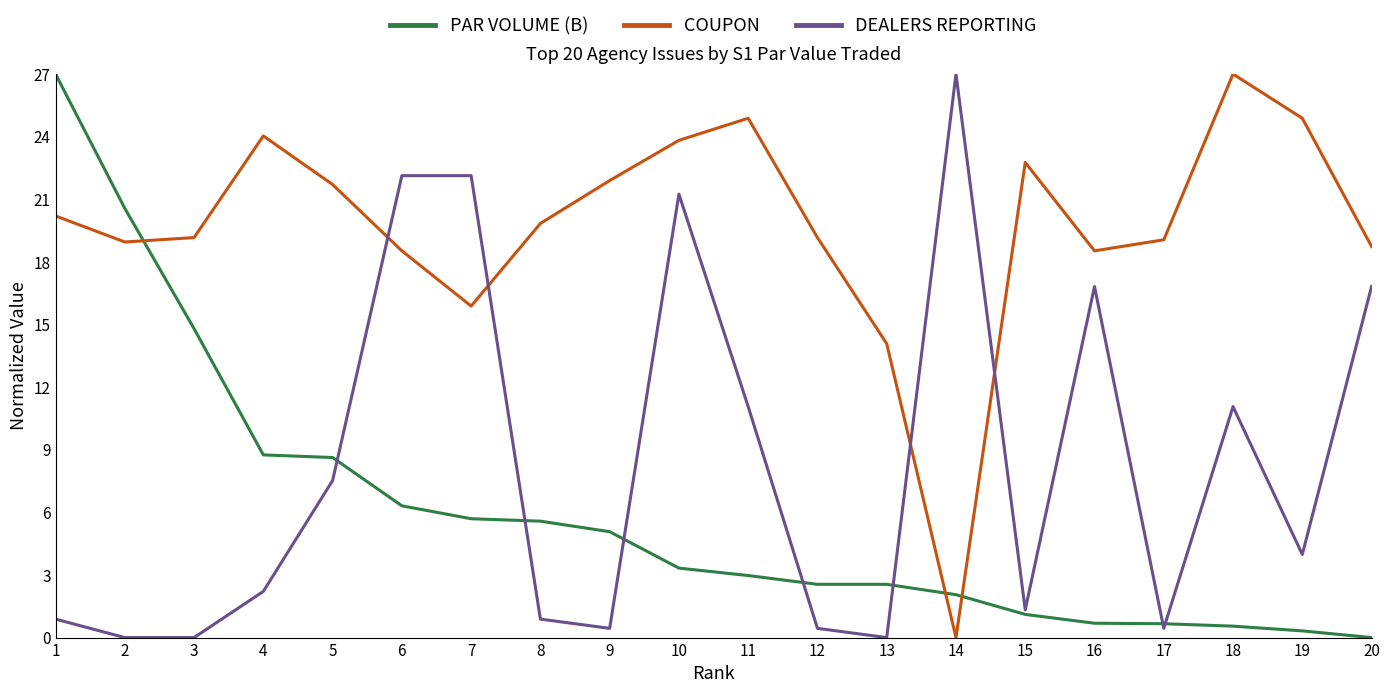

Rank the series by their average value, from lowest to highest.

PAR VOLUME (B), DEALERS REPORTING, COUPON